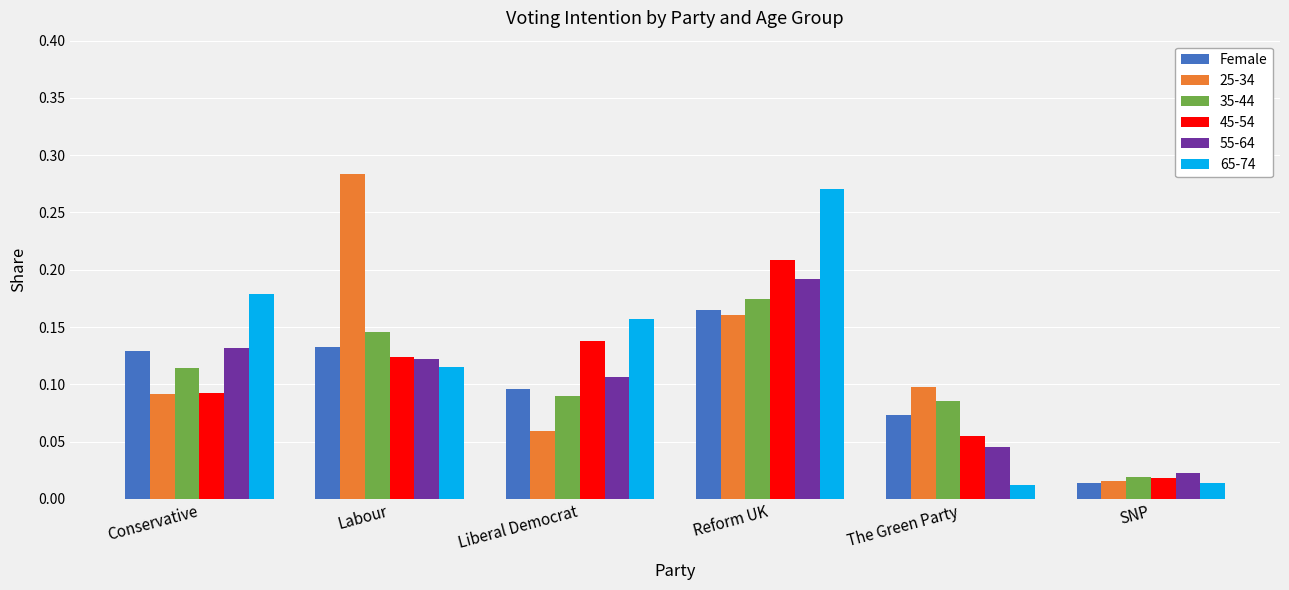

Which series changed the most between Reform UK and The Green Party?

65-74